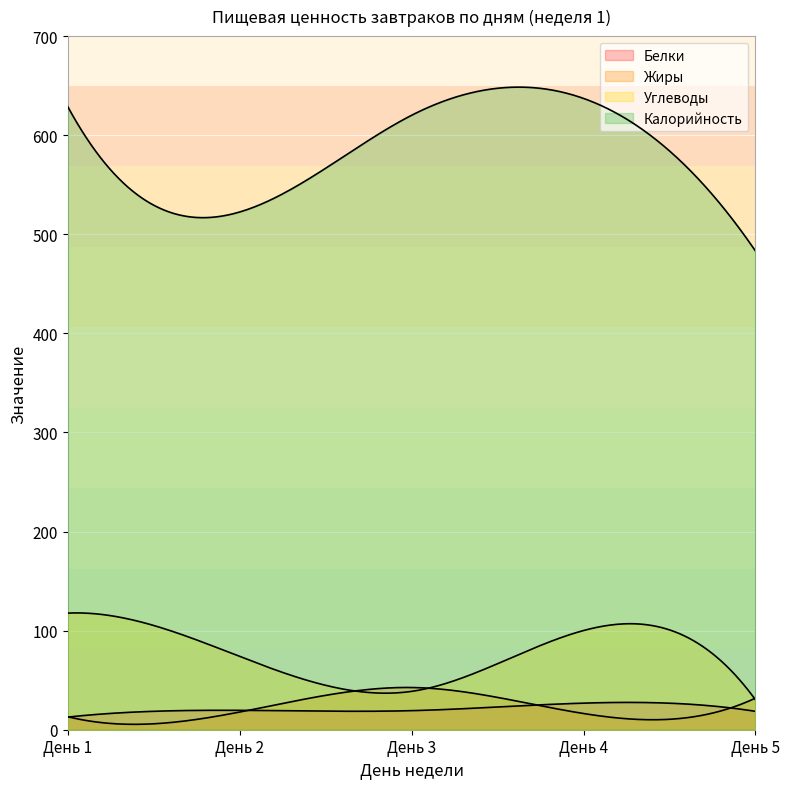

True or false: Калорийность and Жиры cross at least once.

False